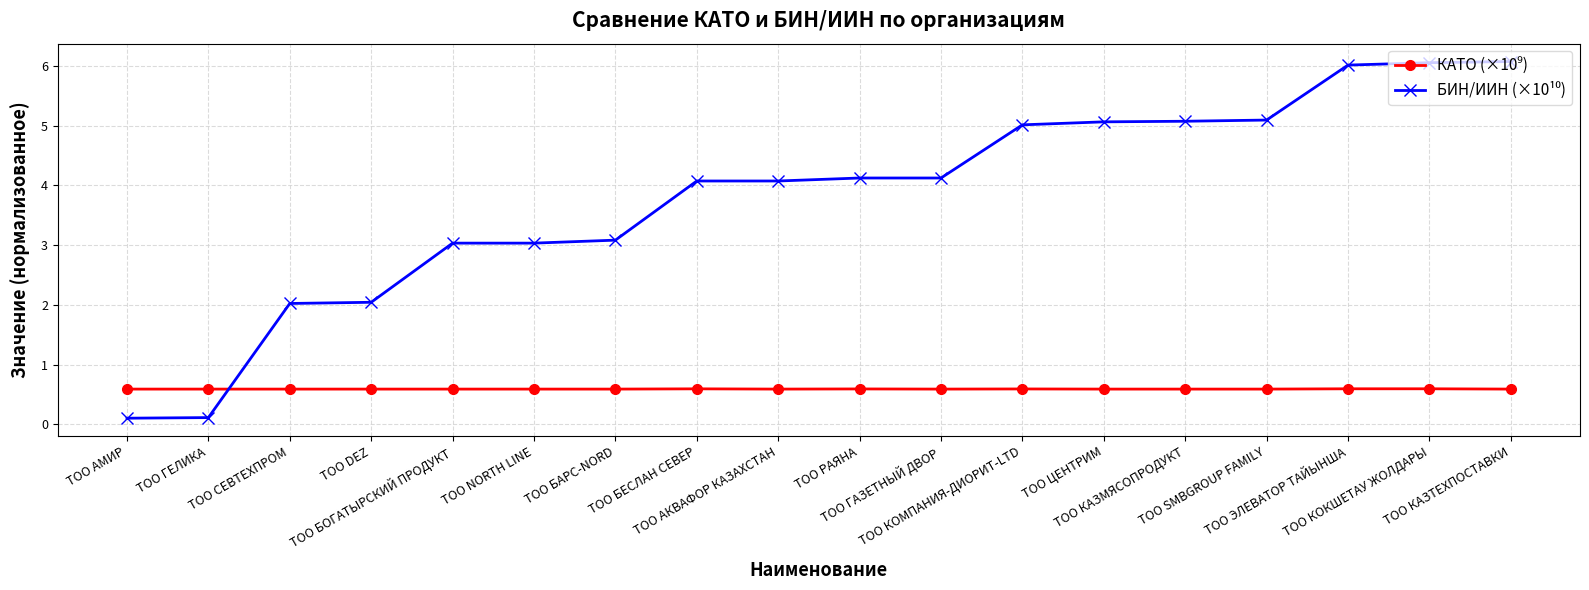

What is the maximum value shown in the chart?

6.1